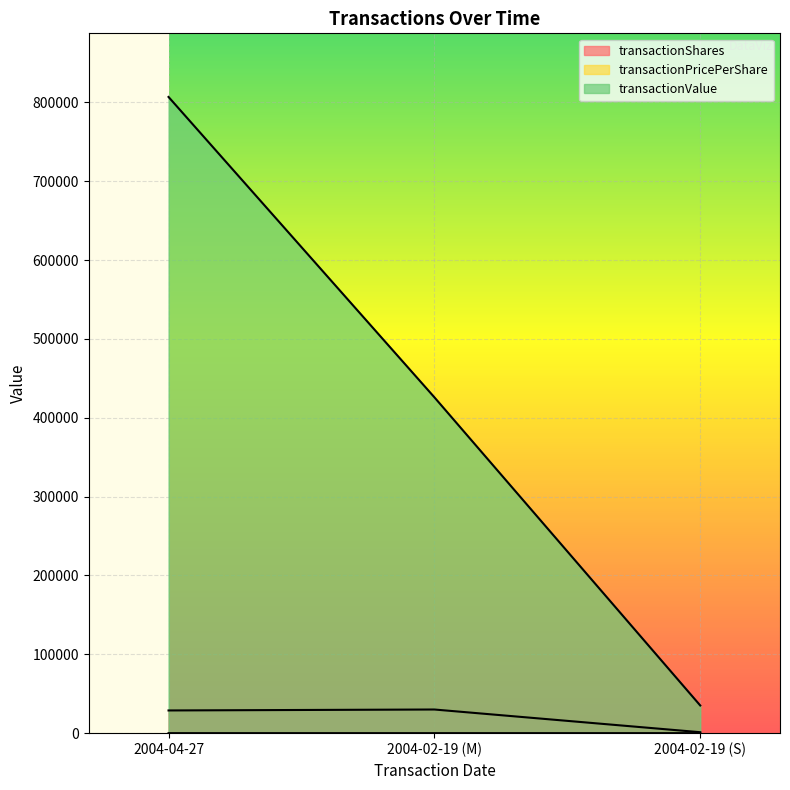

Which has a higher value, 2004-02-19 (M) or 2004-02-19 (S)?

2004-02-19 (M)